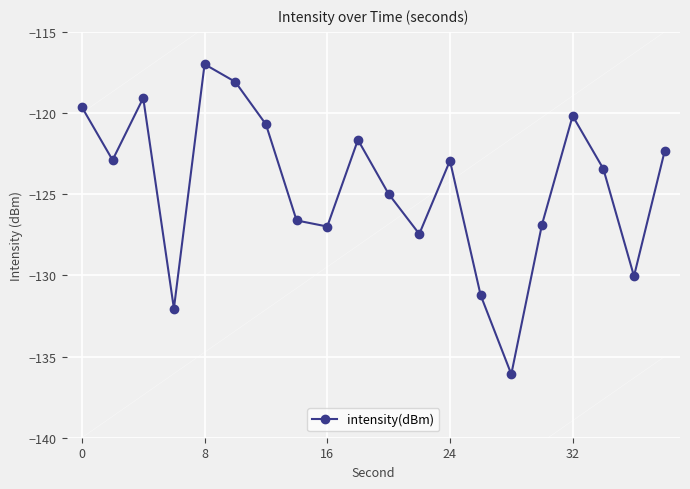

What is the difference between the second highest and second lowest values?

14.0